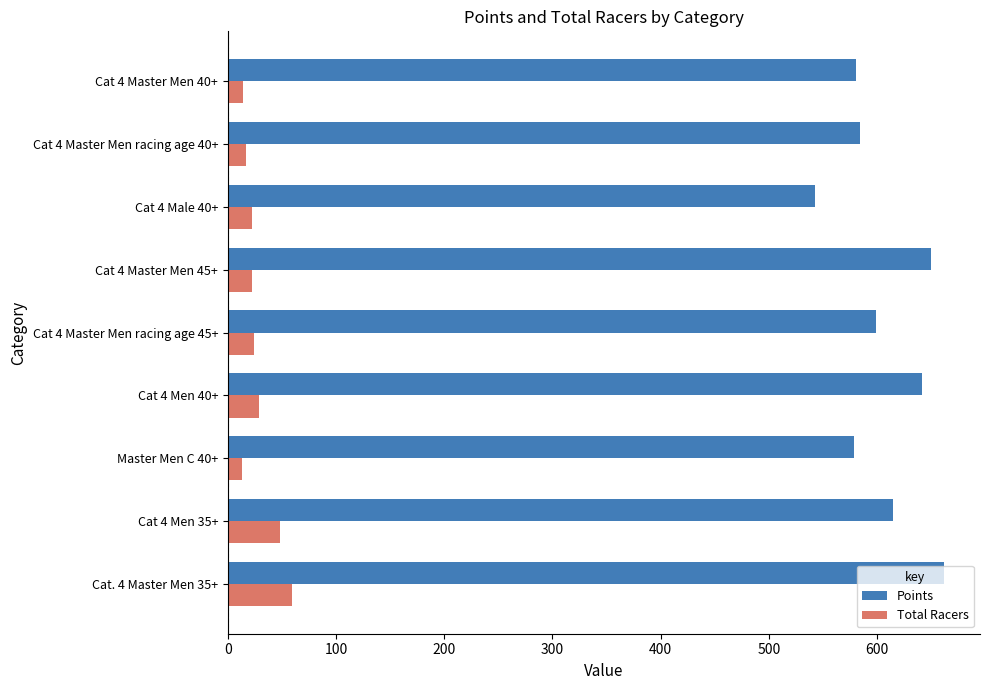

How many categories are shown in the chart?

9